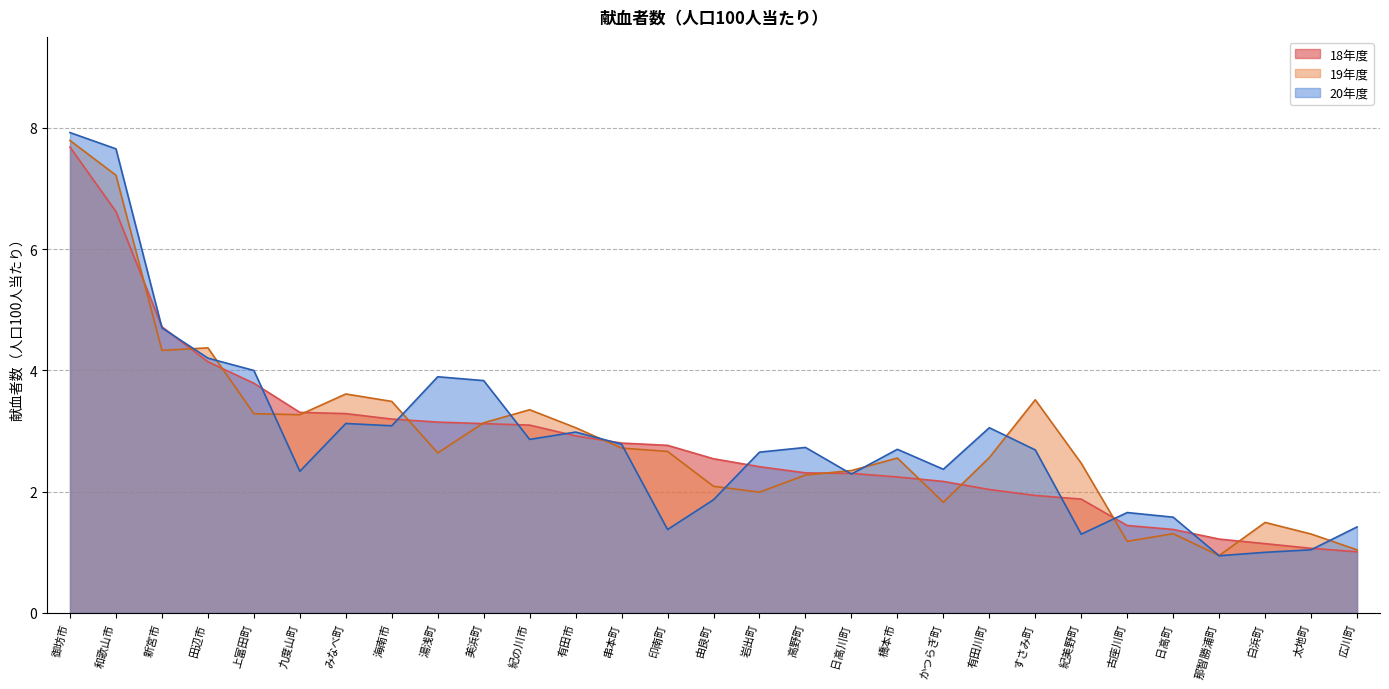

Rank the series by their maximum value, from highest to lowest.

20年度, 19年度, 18年度